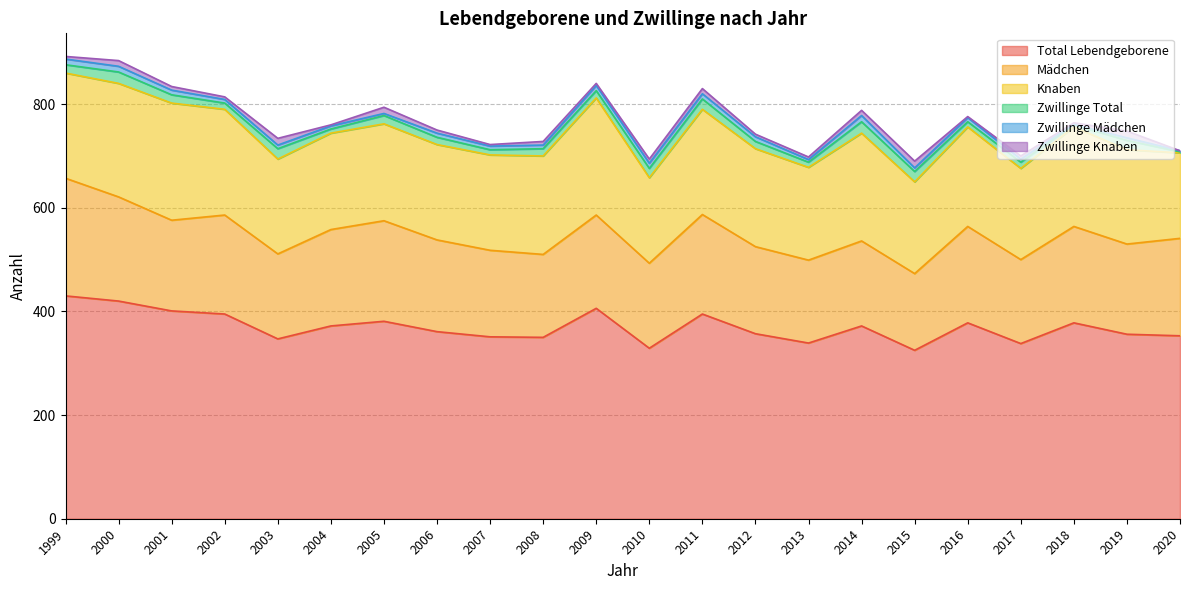

The Total Lebendgeborene series shows 523 at 2014. True or false?

False